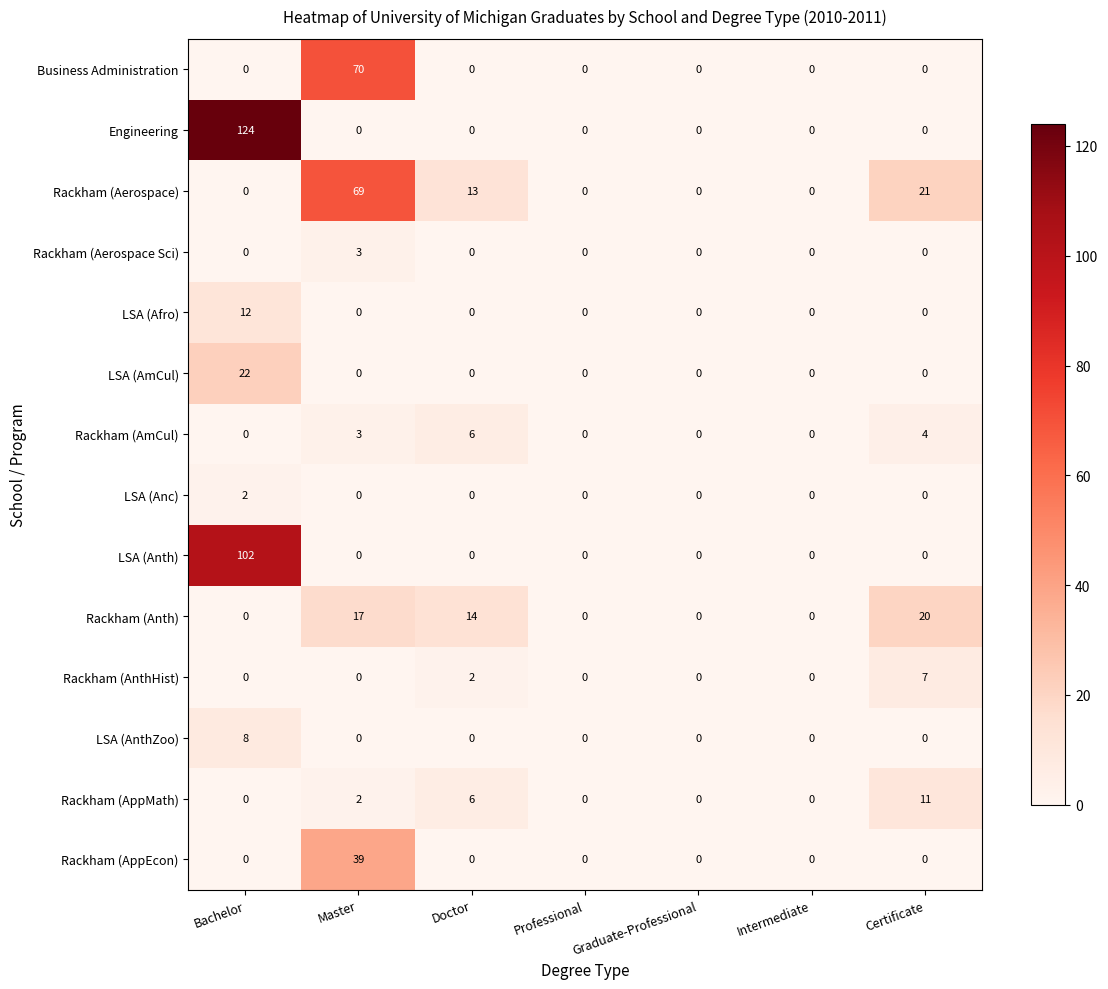

List the series in order of their peak value, lowest first.

LSA (Anc), Rackham (Aerospace Sci), Rackham (AmCul), Rackham (AnthHist), LSA (AnthZoo), Rackham (AppMath), LSA (Afro), Rackham (Anth), LSA (AmCul), Rackham (AppEcon), Rackham (Aerospace), Business Administration, LSA (Anth), Engineering